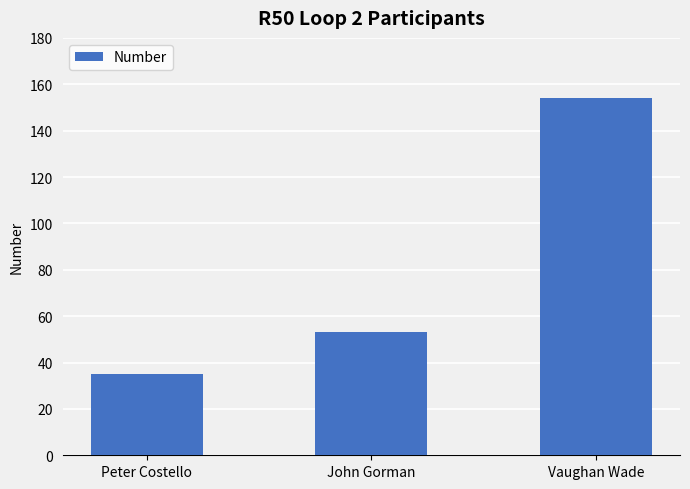

List the labels in order of value, smallest first.

Peter Costello, John Gorman, Vaughan Wade